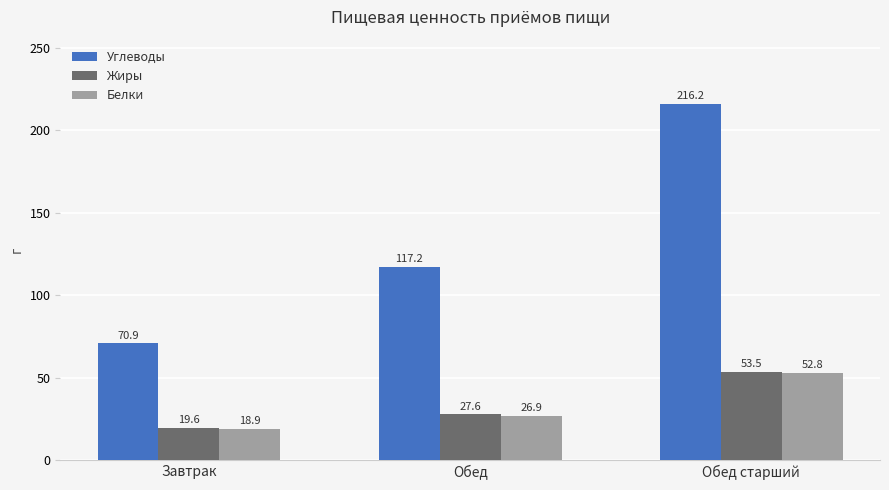

How many values in the Углеводы series are below 117?

1